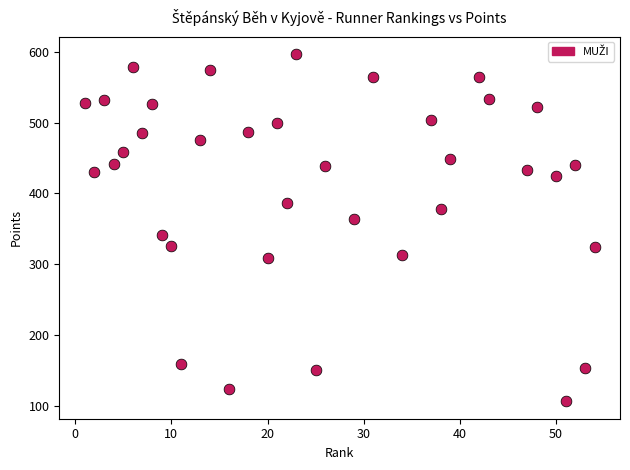

What is the range of X values (max minus min)?

53